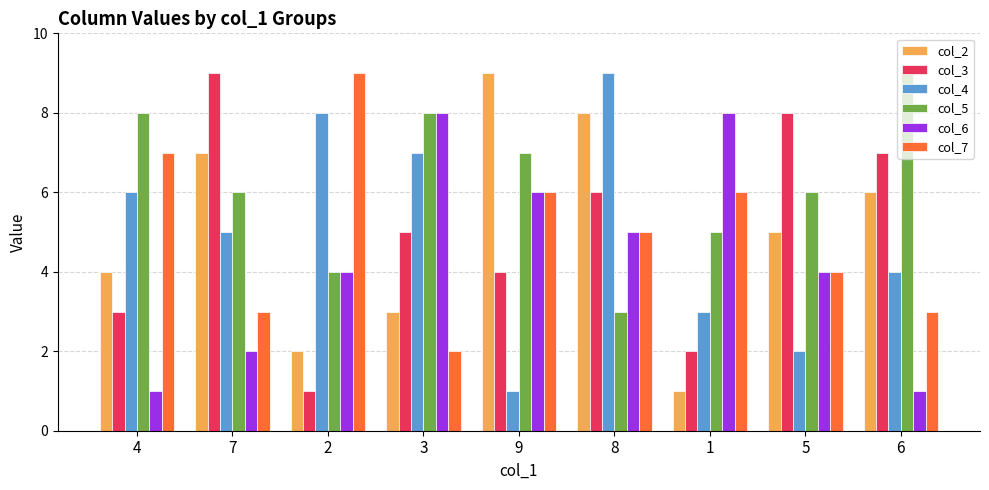

Which series changed the most between 3 and 6?

col_6